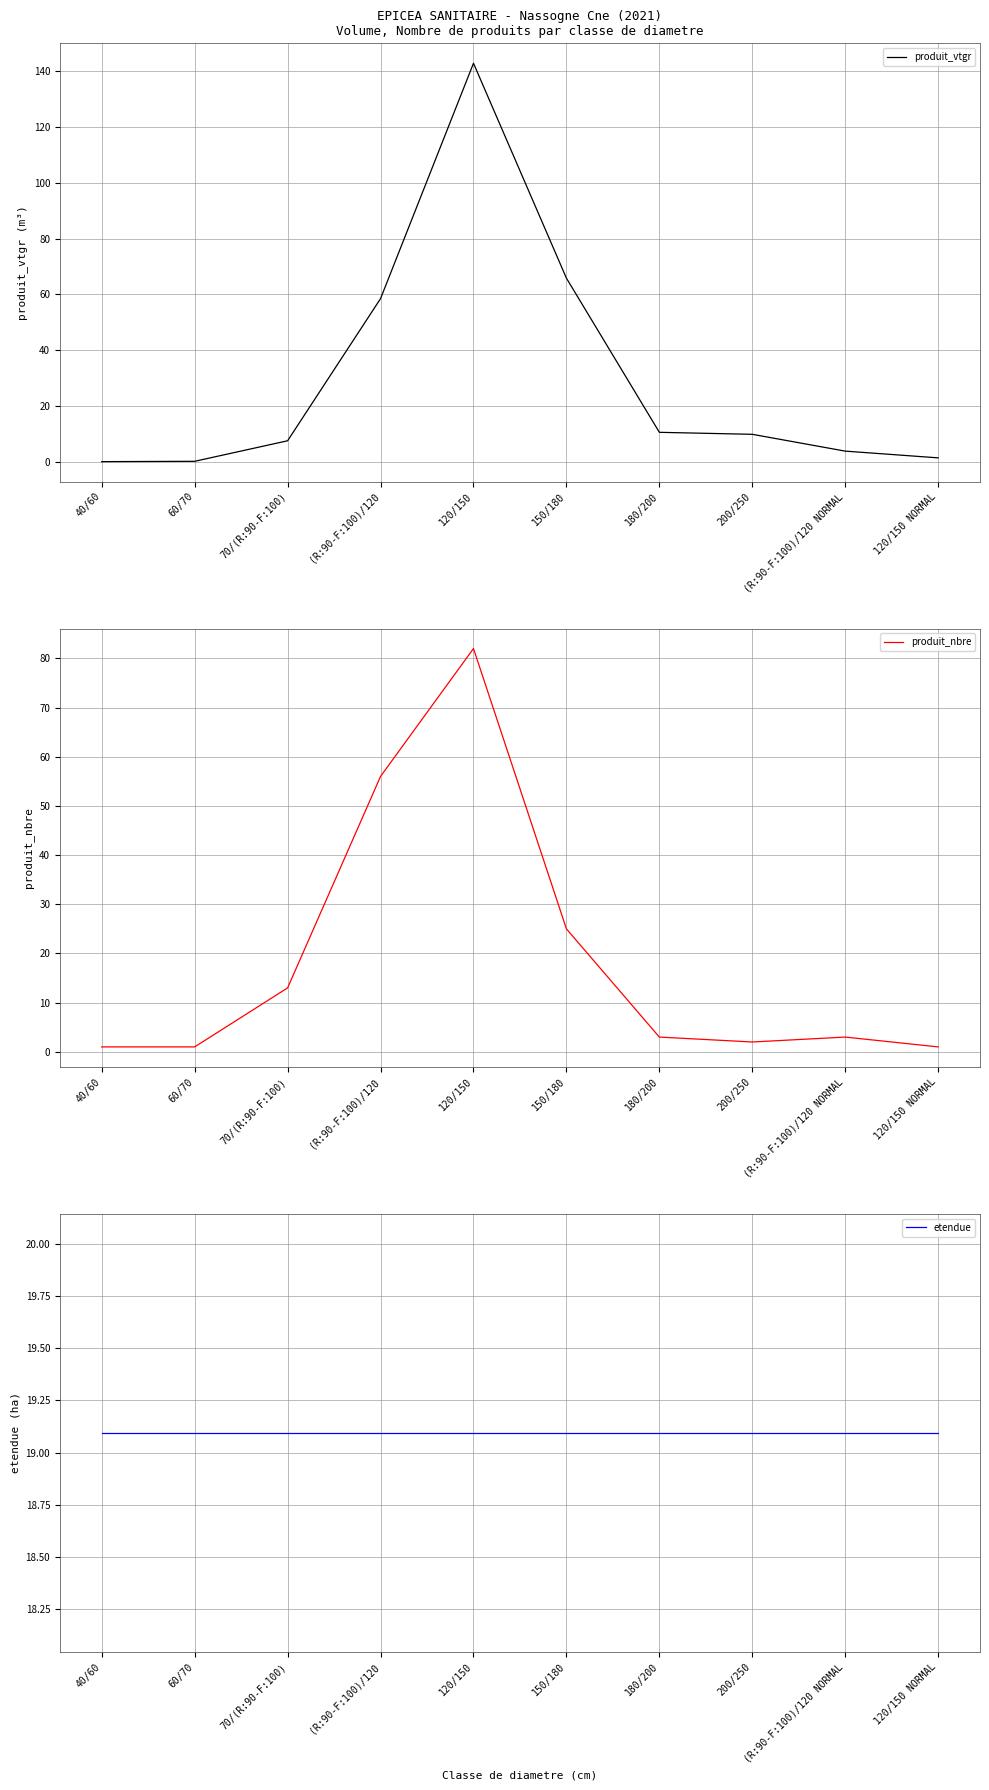

Between 180/200 and 120/150 NORMAL, which series saw the biggest shift?

produit_vtgr